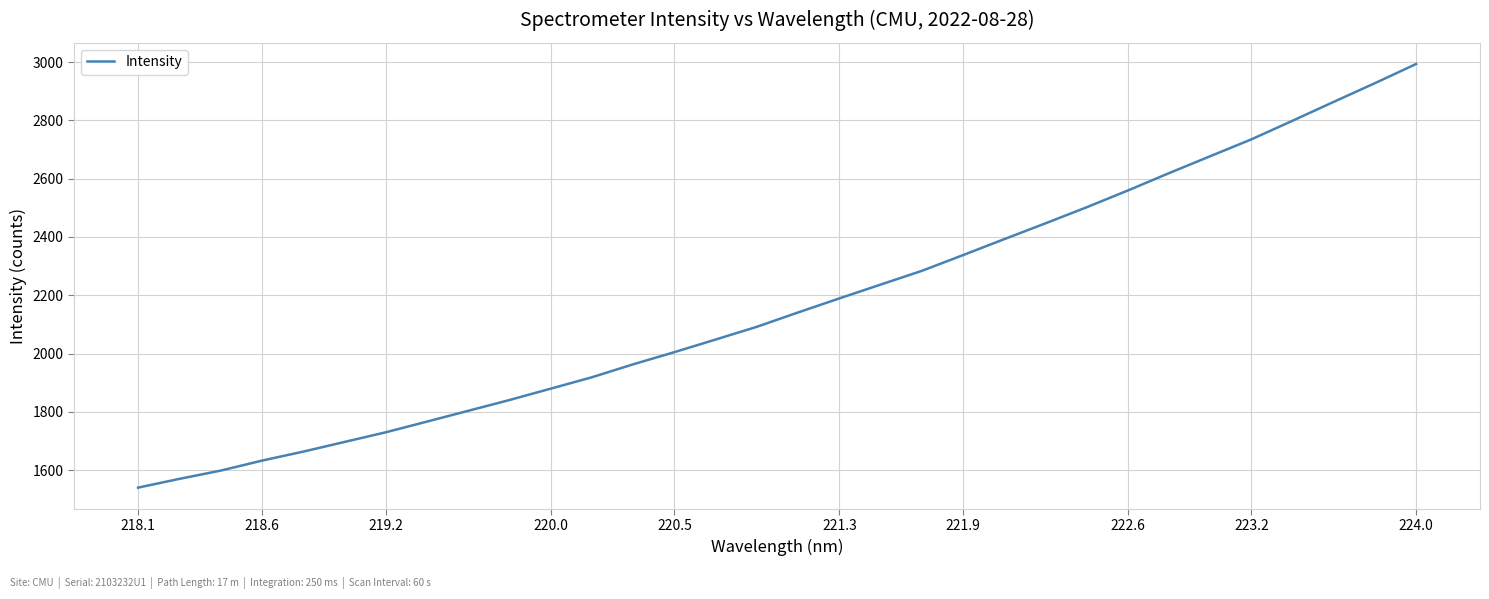

What is the minimum value shown in the chart?

1539.8